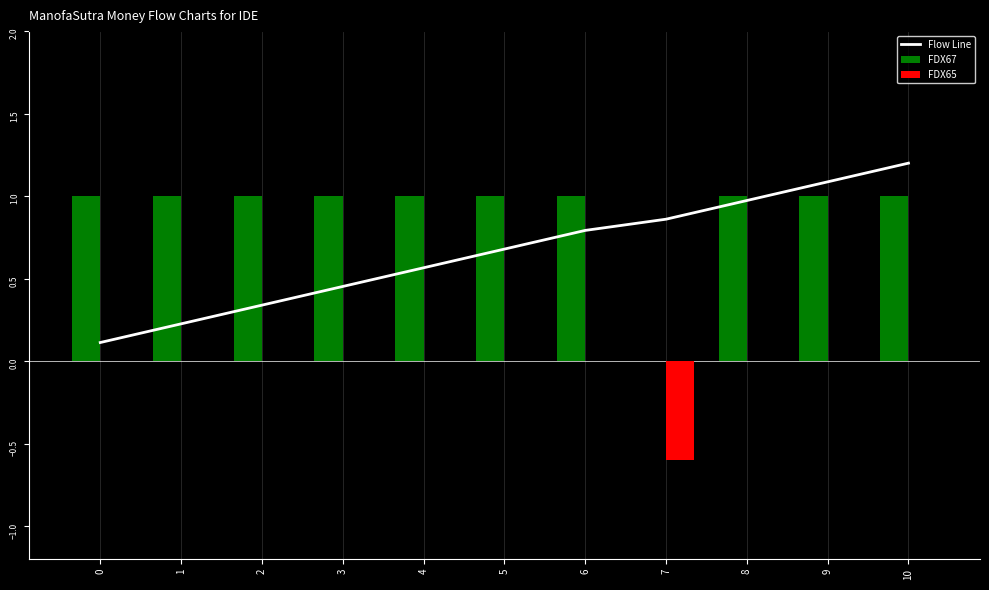

What is the average value of the FDX65 series?

-0.1